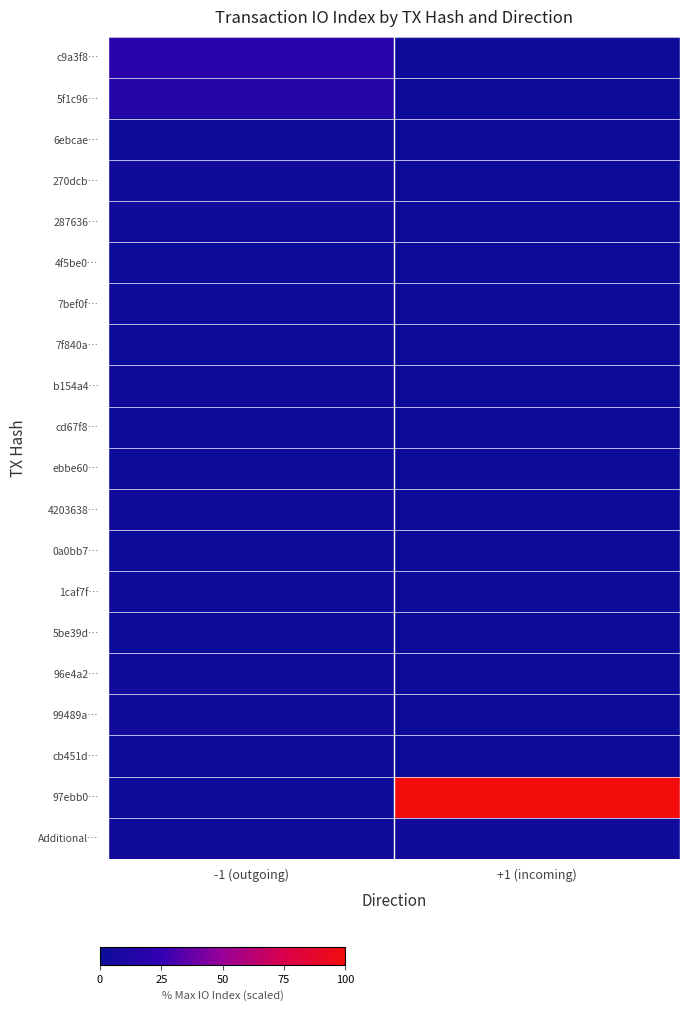

Reading left to right, list all the values displayed in this chart.

c9a3f8…: -1 (outgoing)=18.2	+1 (incoming)=0.0
5f1c96…: -1 (outgoing)=15.2	+1 (incoming)=0.0
6ebcae…: -1 (outgoing)=0.0	+1 (incoming)=0.0
270dcb…: -1 (outgoing)=3.0	+1 (incoming)=0.0
287636…: -1 (outgoing)=3.0	+1 (incoming)=0.0
4f5be0…: -1 (outgoing)=0.0	+1 (incoming)=0.0
7bef0f…: -1 (outgoing)=3.0	+1 (incoming)=0.0
7f840a…: -1 (outgoing)=0.0	+1 (incoming)=0.0
b154a4…: -1 (outgoing)=3.0	+1 (incoming)=0.0
cd67f8…: -1 (outgoing)=0.0	+1 (incoming)=0.0
ebbe60…: -1 (outgoing)=0.0	+1 (incoming)=0.0
4203638…: -1 (outgoing)=3.0	+1 (incoming)=0.0
0a0bb7…: -1 (outgoing)=0.0	+1 (incoming)=0.0
1caf7f…: -1 (outgoing)=3.0	+1 (incoming)=0.0
5be39d…: -1 (outgoing)=0.0	+1 (incoming)=0.0
96e4a2…: -1 (outgoing)=3.0	+1 (incoming)=0.0
99489a…: -1 (outgoing)=3.0	+1 (incoming)=0.0
cb451d…: -1 (outgoing)=0.0	+1 (incoming)=0.0
97ebb0…: -1 (outgoing)=0.0	+1 (incoming)=100.0
Additional…: -1 (outgoing)=3.0	+1 (incoming)=3.0